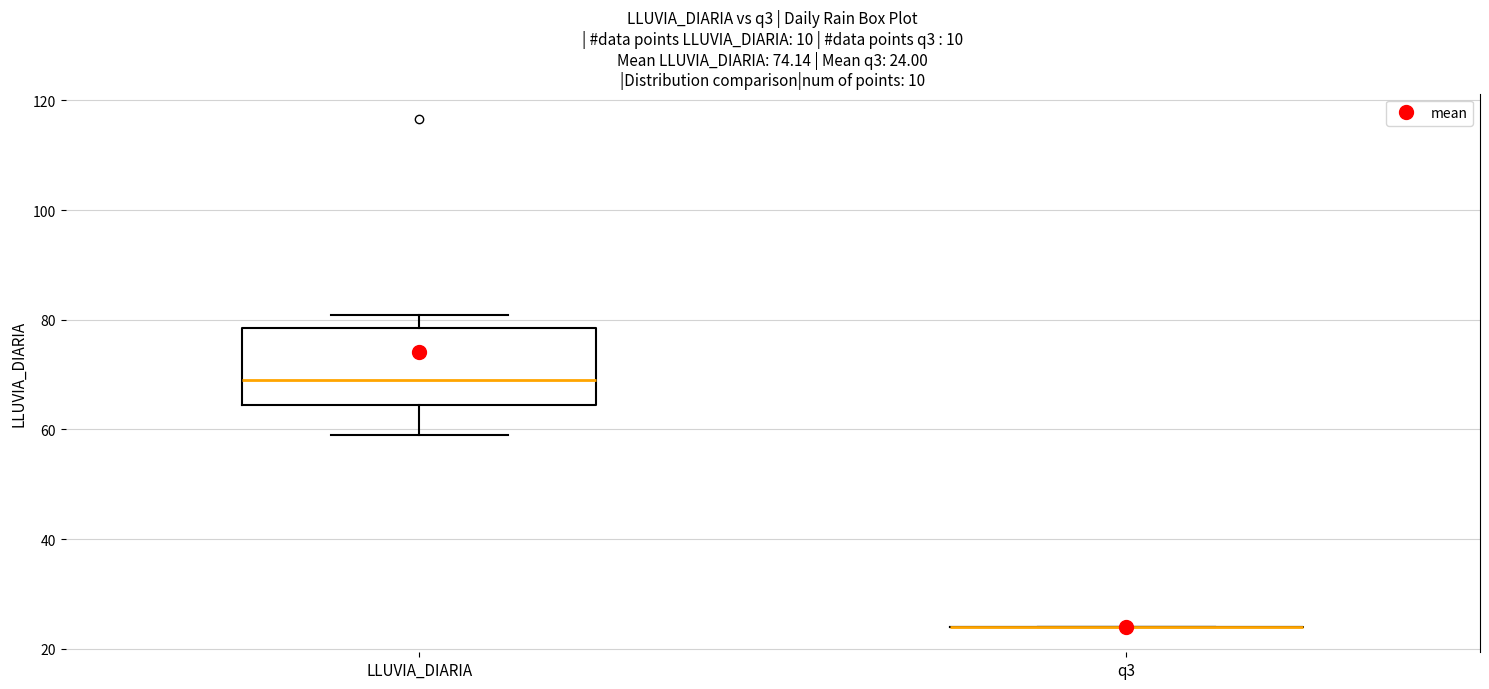

Which box is the tallest, from its lower edge to its upper edge?

LLUVIA_DIARIA